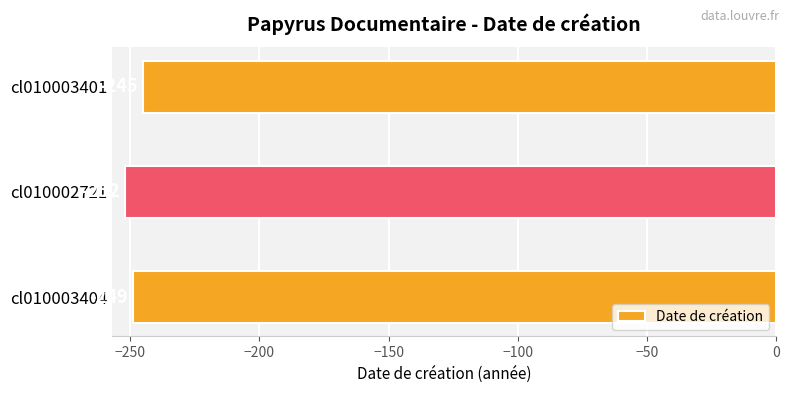

Rank the categories by value from lowest to highest.

cl010002721, cl010003404, cl010003401